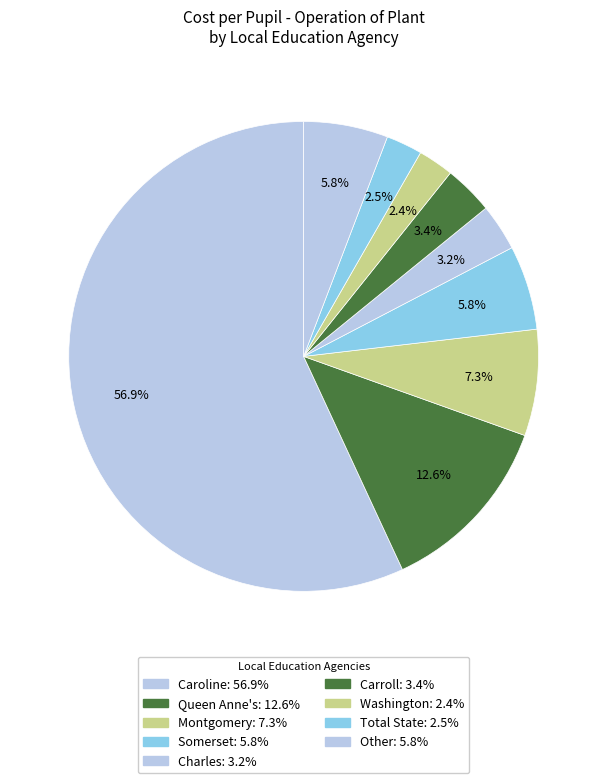

Count the number of slices in the pie.

9